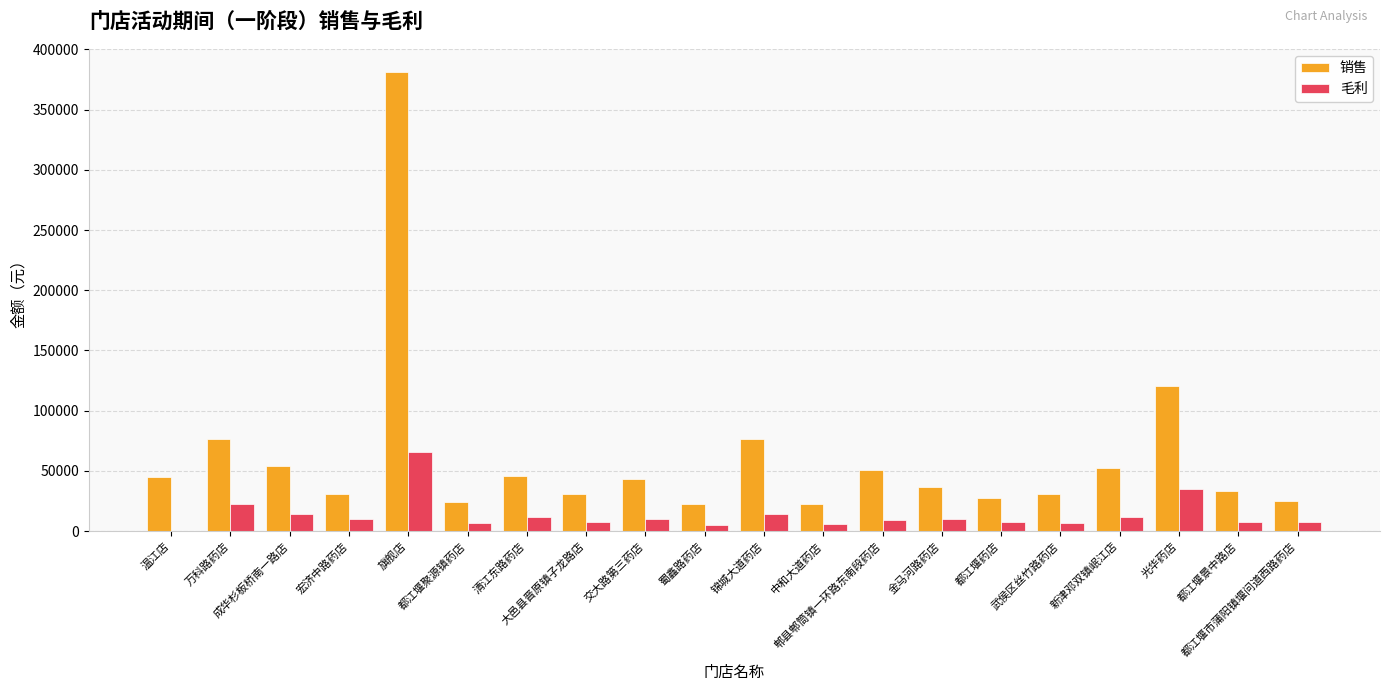

Which series has the largest total across all categories?

销售